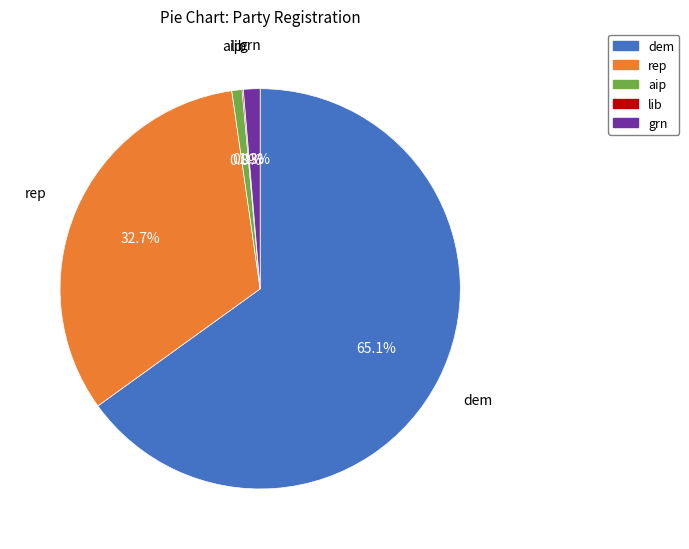

Which category has the biggest portion of the pie?

dem